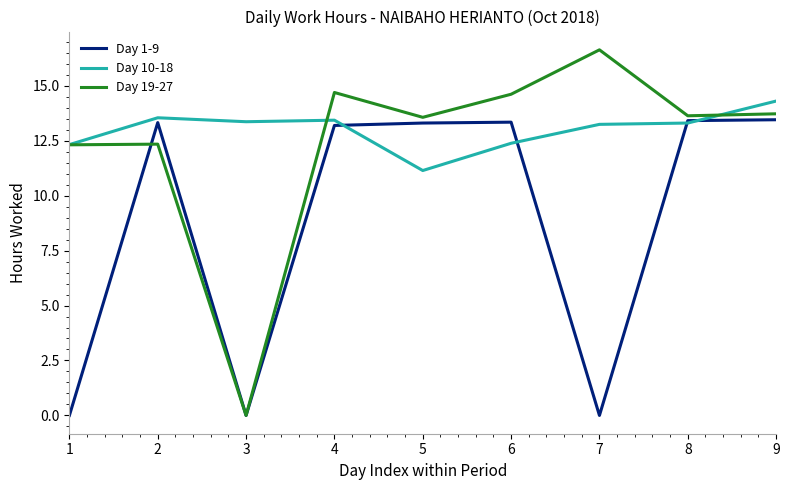

Rank the series at 6 from lowest to highest value.

Day 10-18, Day 1-9, Day 19-27